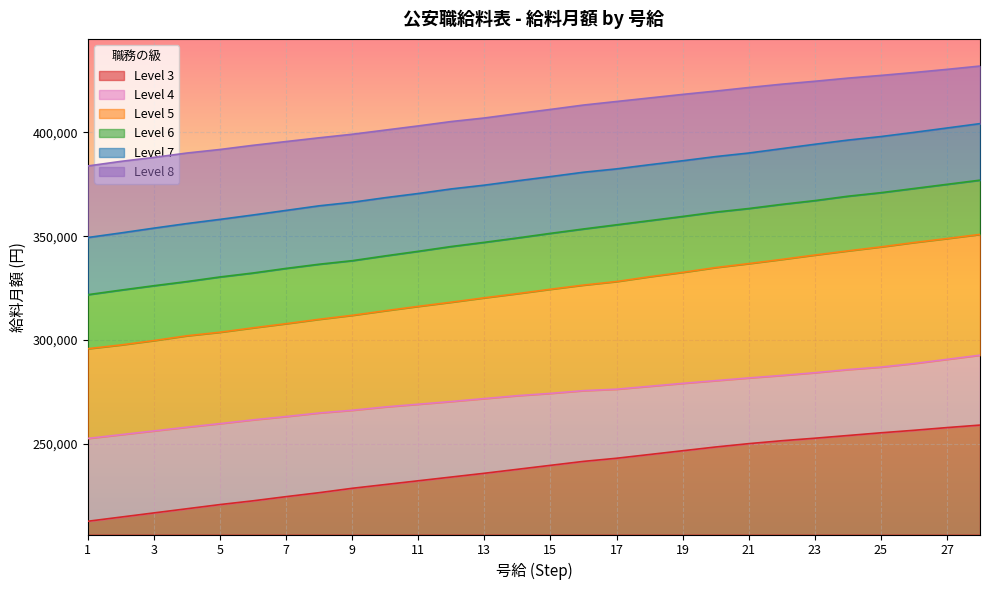

The Level 3 series shows 358336 at 15. True or false?

False